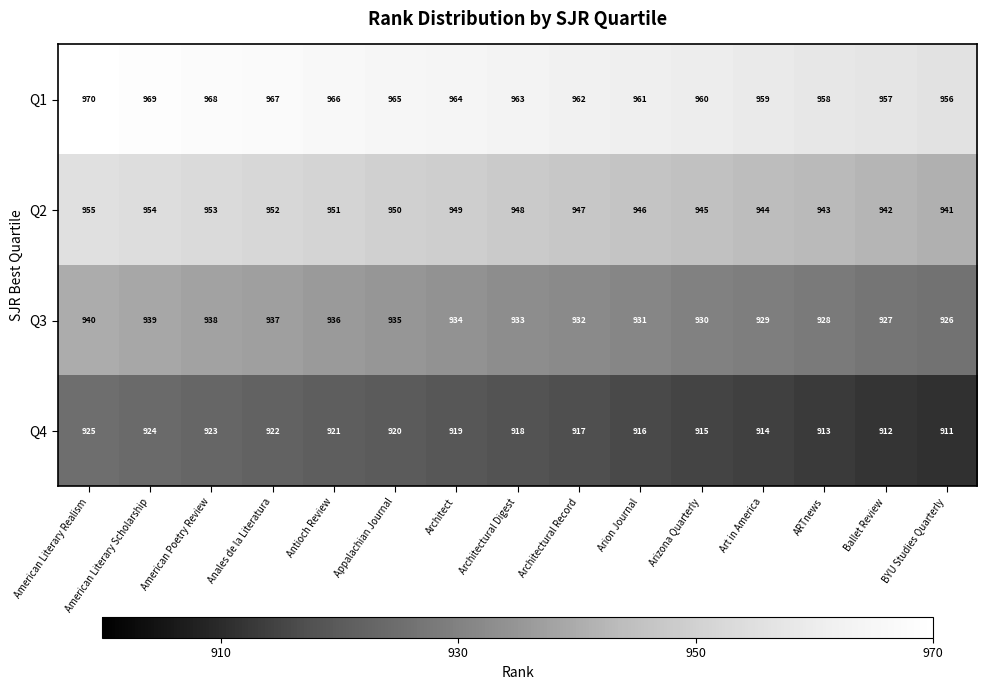

Rank the series at Arion Journal from highest to lowest value.

Q1, Q2, Q3, Q4